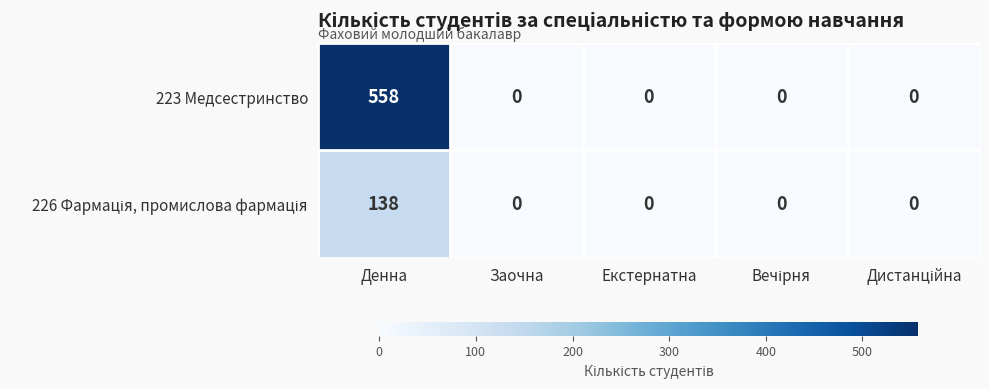

True or false: 223 Медсестринство has a value of 194 at Денна.

False